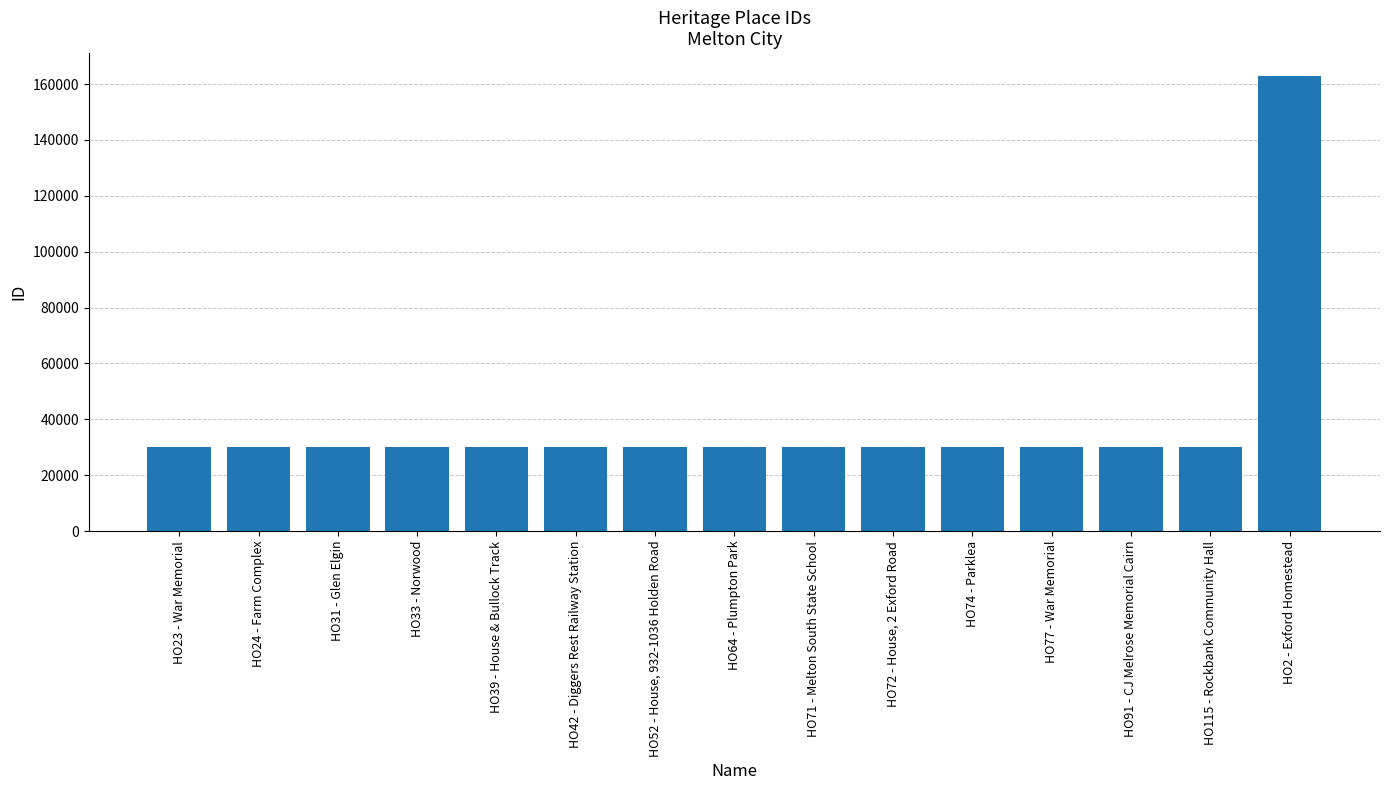

What is the maximum value shown in the chart?

162928